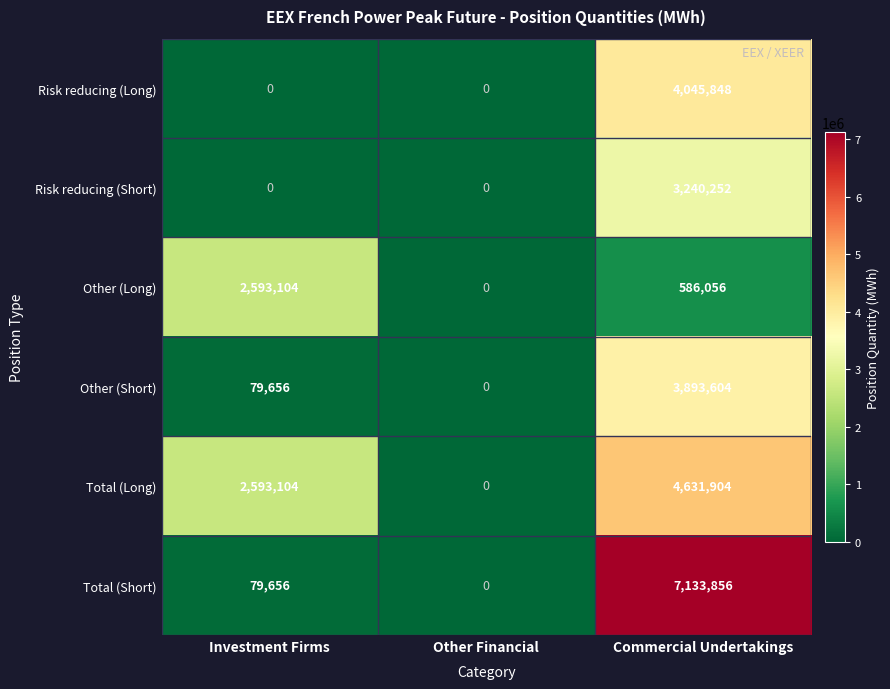

What is the average value of the Other (Short) series?

1324420